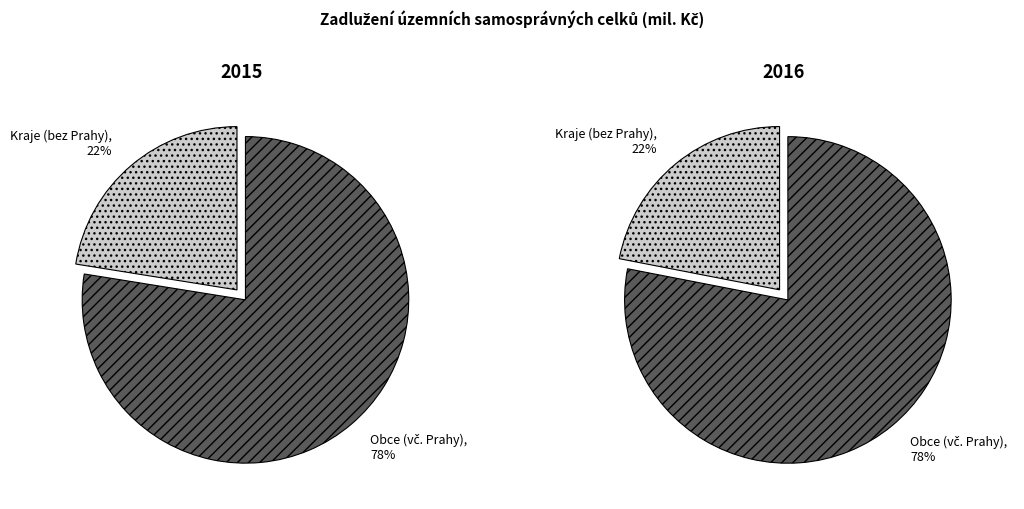

Combined, do Obce (vč. Prahy) and Kraje (bez Prahy) account for over 50%?

Yes